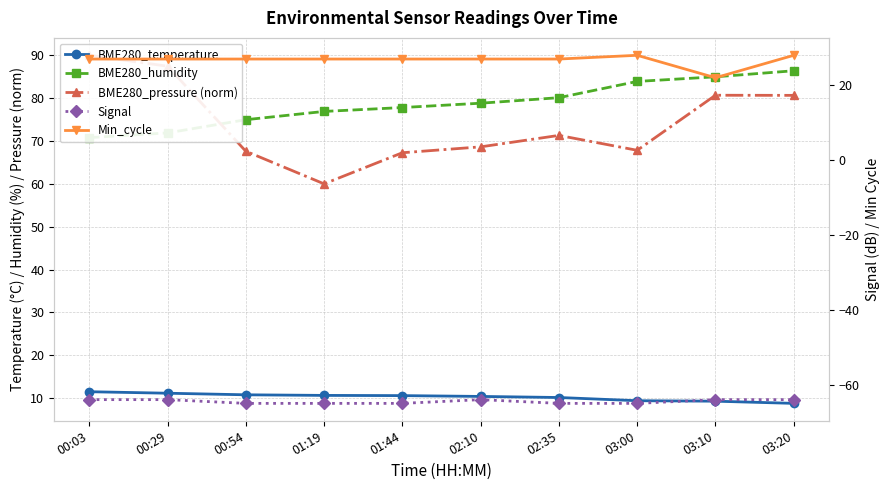

What is the average value of the BME280_temperature series?

10.3